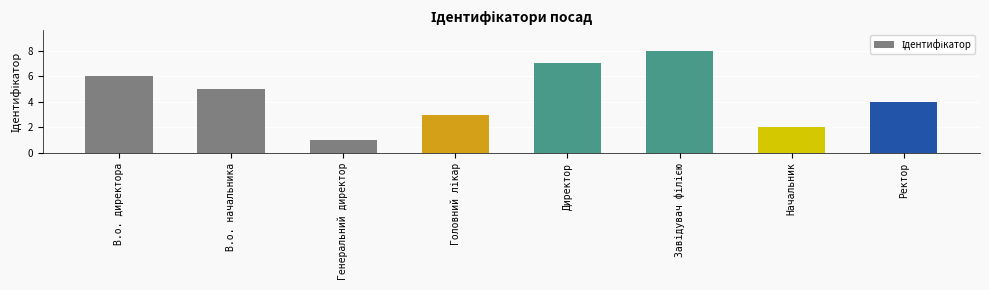

What is the label of the 2nd bar from the right?

Начальник